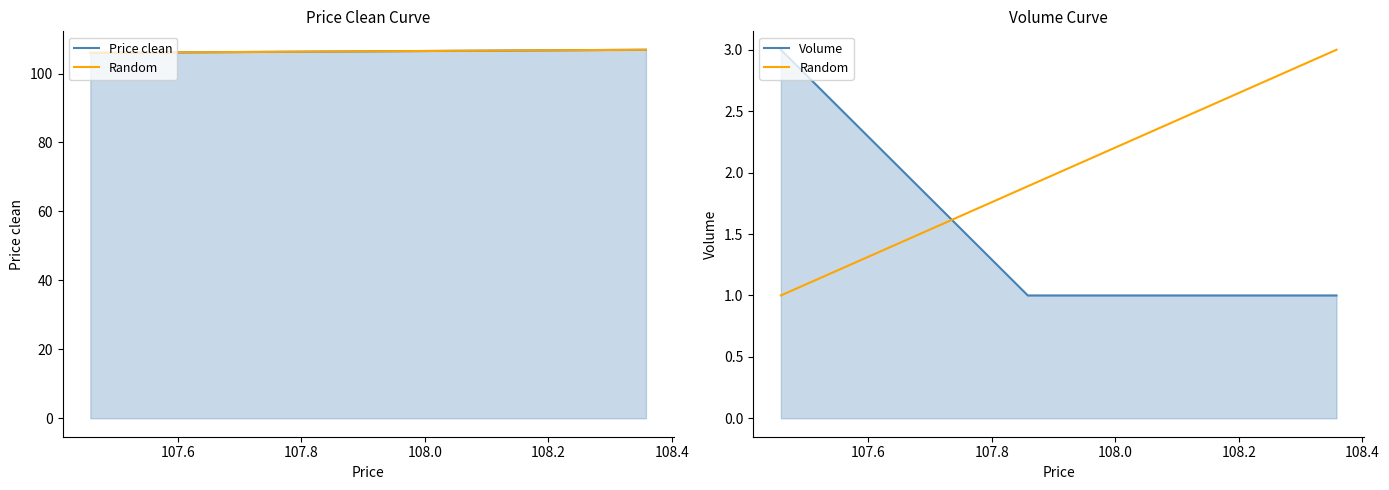

True or false: Volume has a value of 0.5 at 107.858333.

False